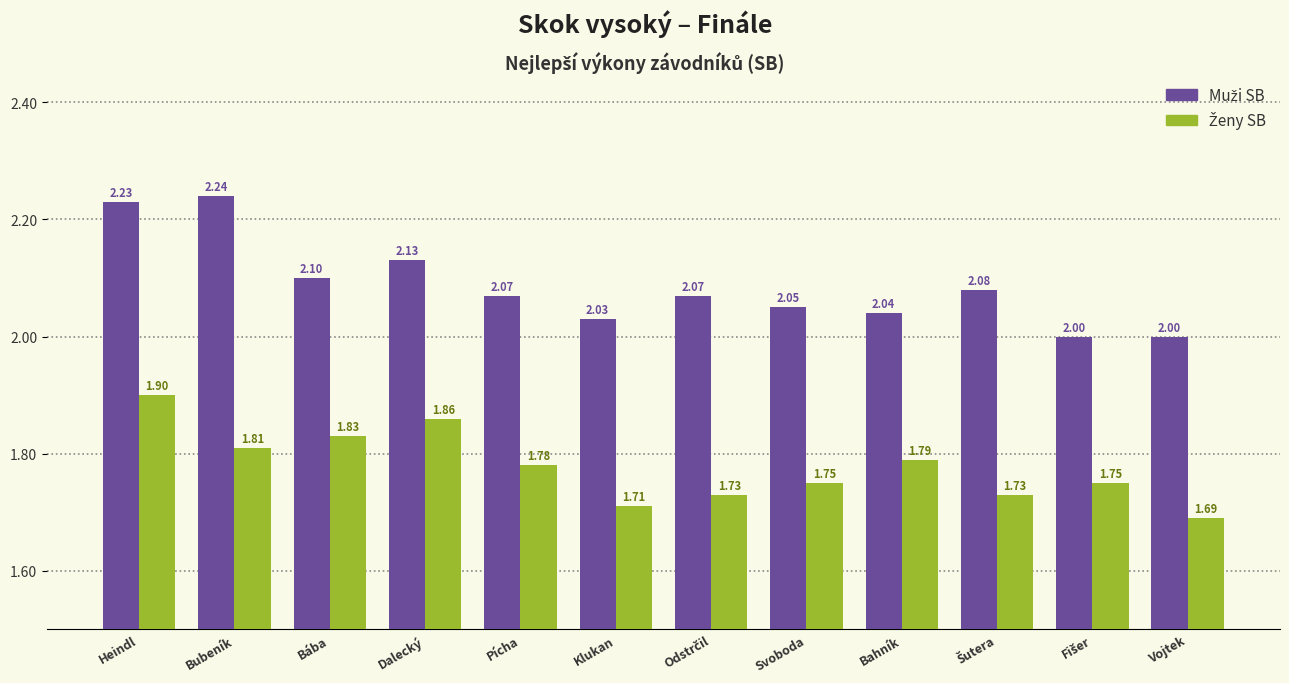

Which category has the lowest value across all series?

Vojtek